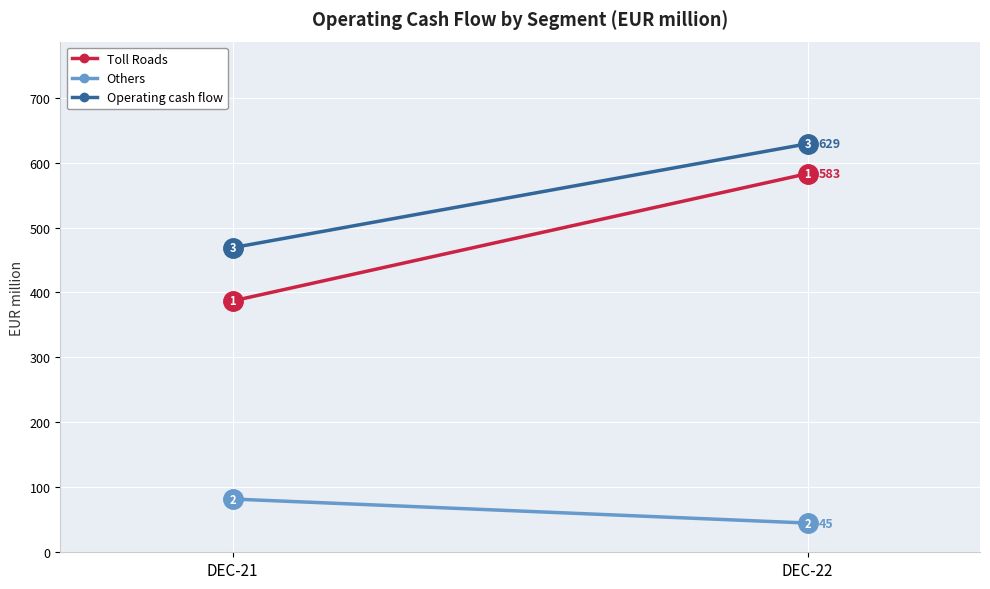

How many Toll Roads values are between 387 and 583?

2